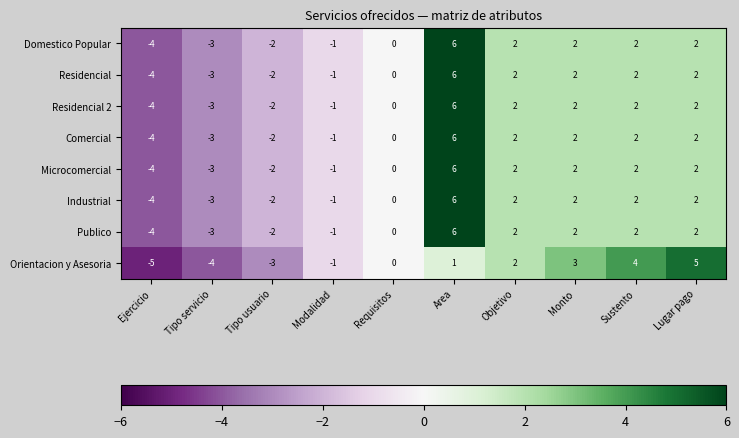

Which series changed the most between Tipo usuario and Sustento?

Orientacion y Asesoria